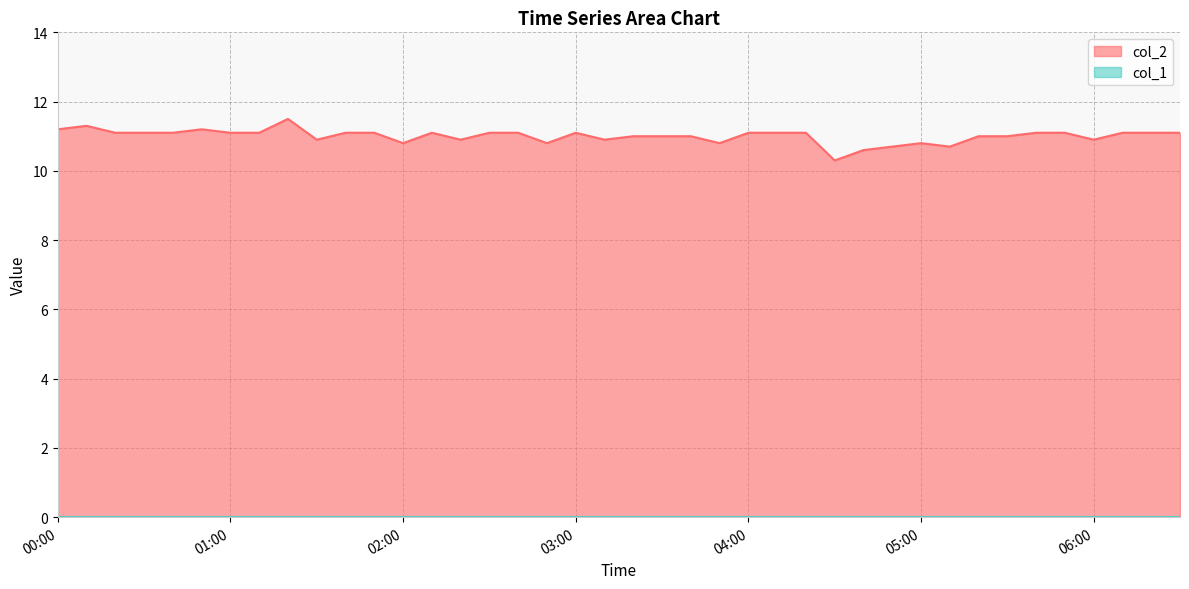

What is the label of the 28th point from the left?

04:30